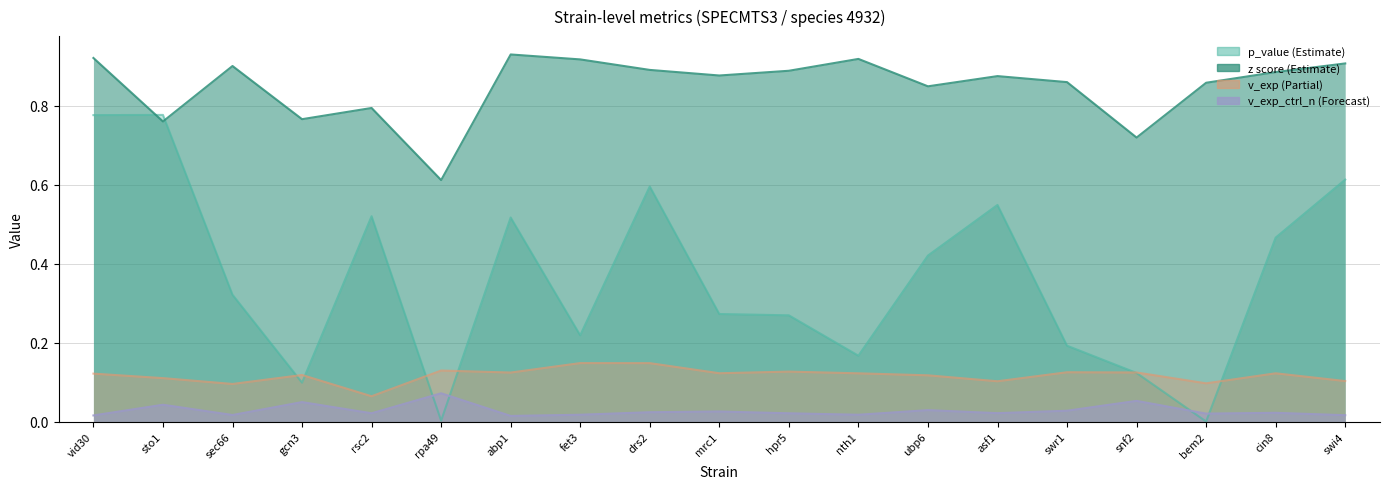

How many interior local peaks does the z series have?

5